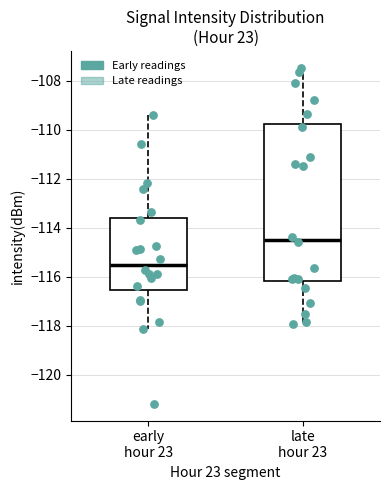

Which box is the tallest, from its lower edge to its upper edge?

late hour 23